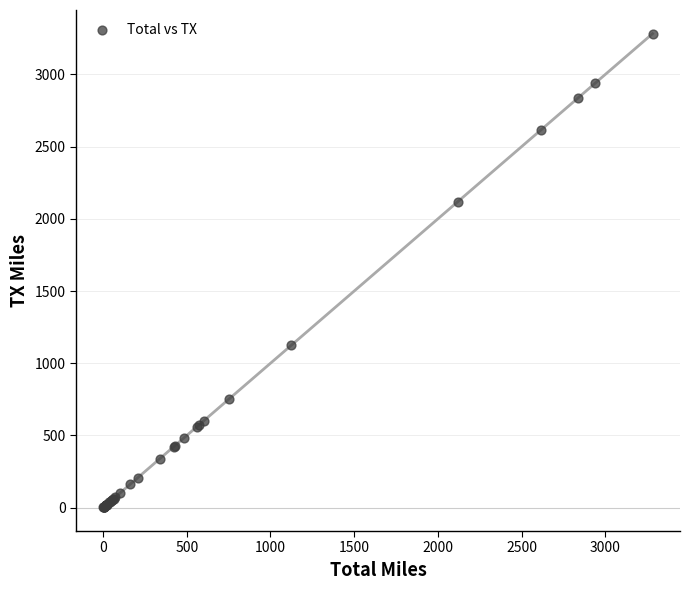

What Y value in the scatter plot is closest to 1642?

2118.0